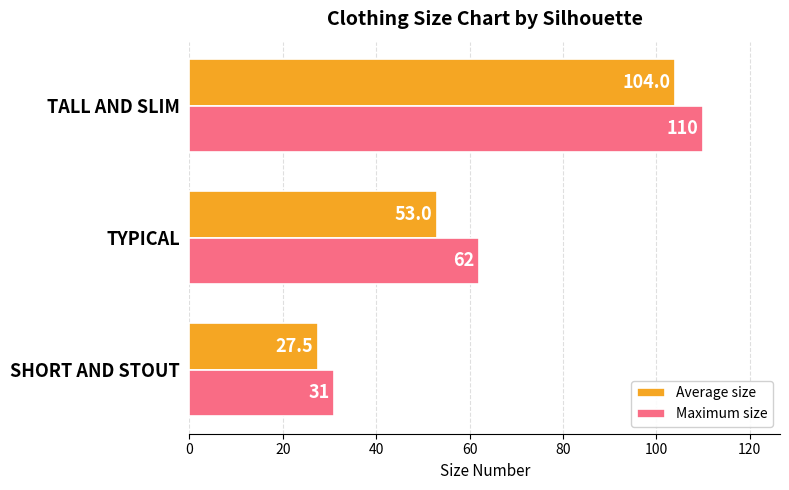

Which series has the largest total across all categories?

Maximum size